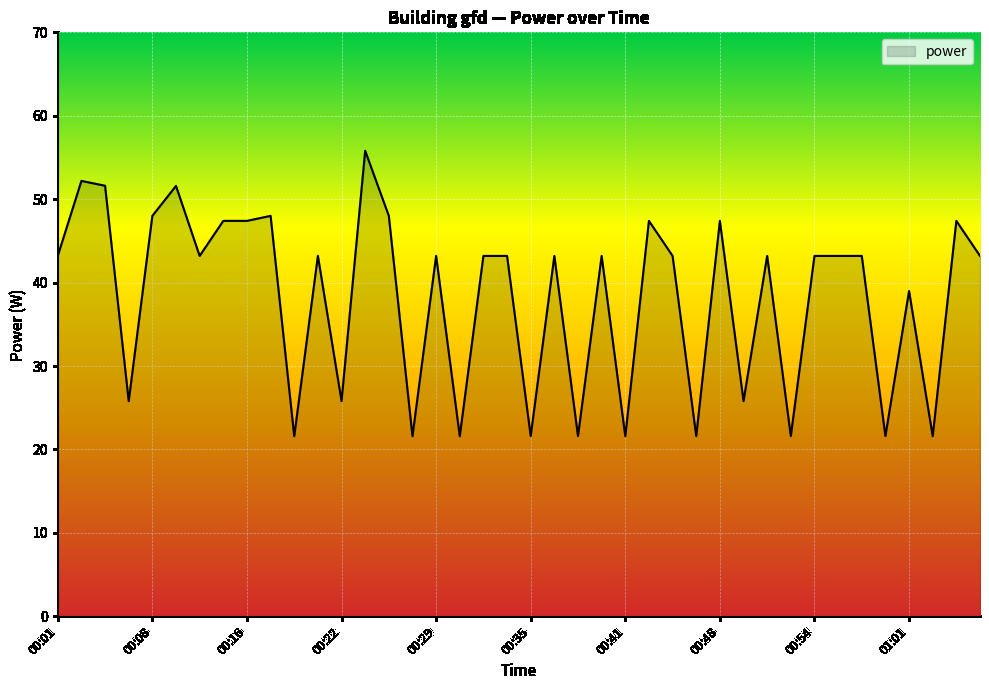

What is the greatest value displayed?

55.8